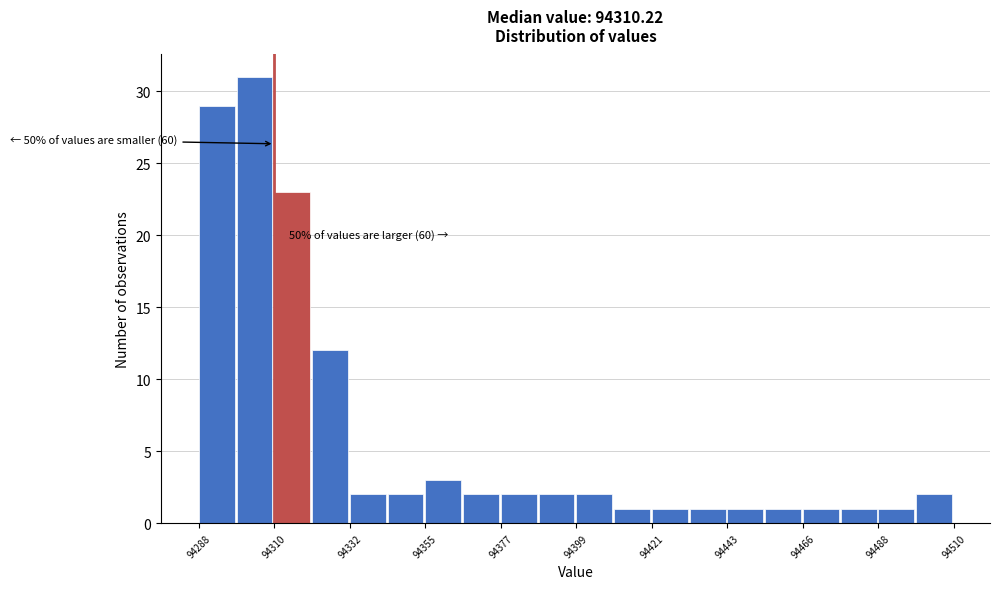

Around what value on the x-axis is the tallest bar? Give the approximate position of its centre, as read against the axis.

94305